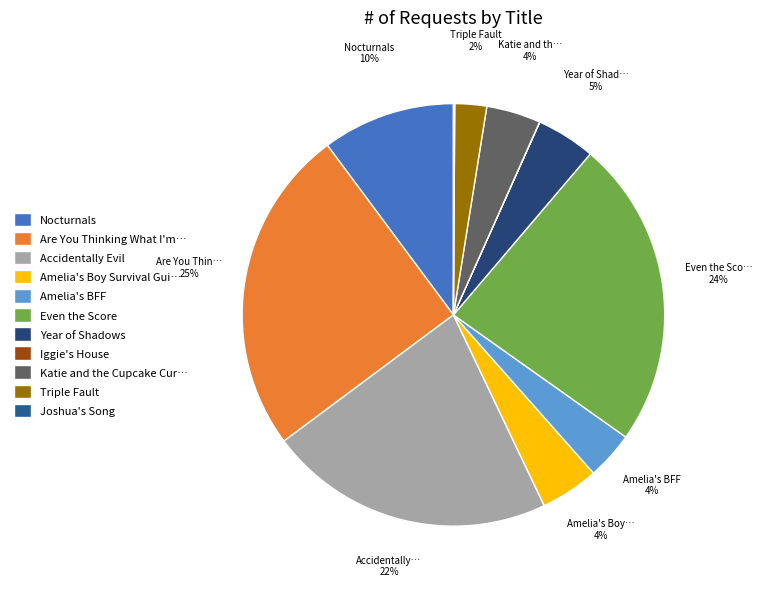

What percentage is the Triple Fault slice, to the nearest percent?

2%